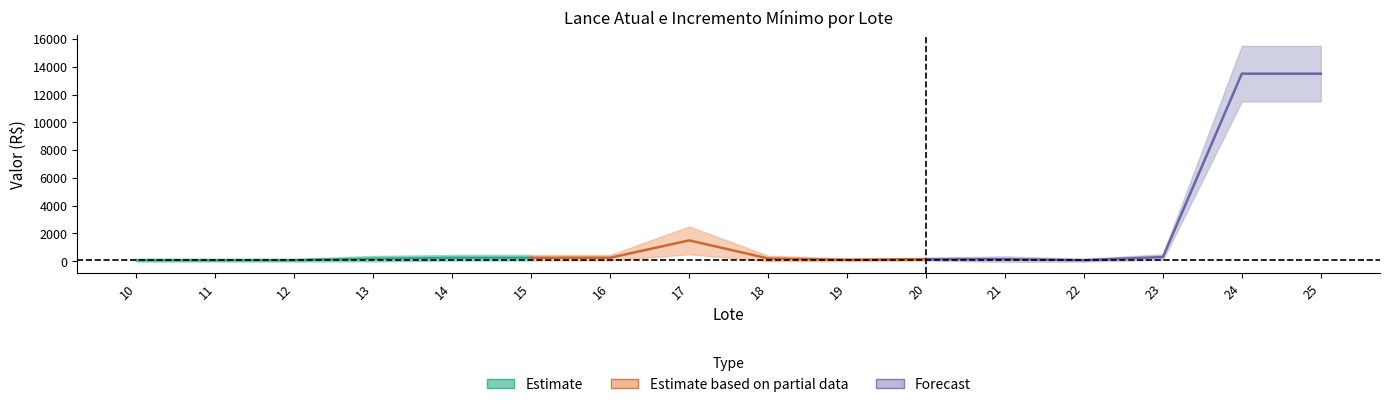

Reading left to right, what are all the values shown in this chart?

lance_atual: 10=75	11=75	12=75	13=180	14=250	15=250	16=250	17=1500	18=200	19=100	20=150	21=150	22=75	23=300	24=13500	25=13500
inc_minimo: 10=25	11=25	12=25	13=50	14=50	15=50	16=50	17=250	18=50	19=25	20=25	21=50	22=25	23=50	24=500	25=500